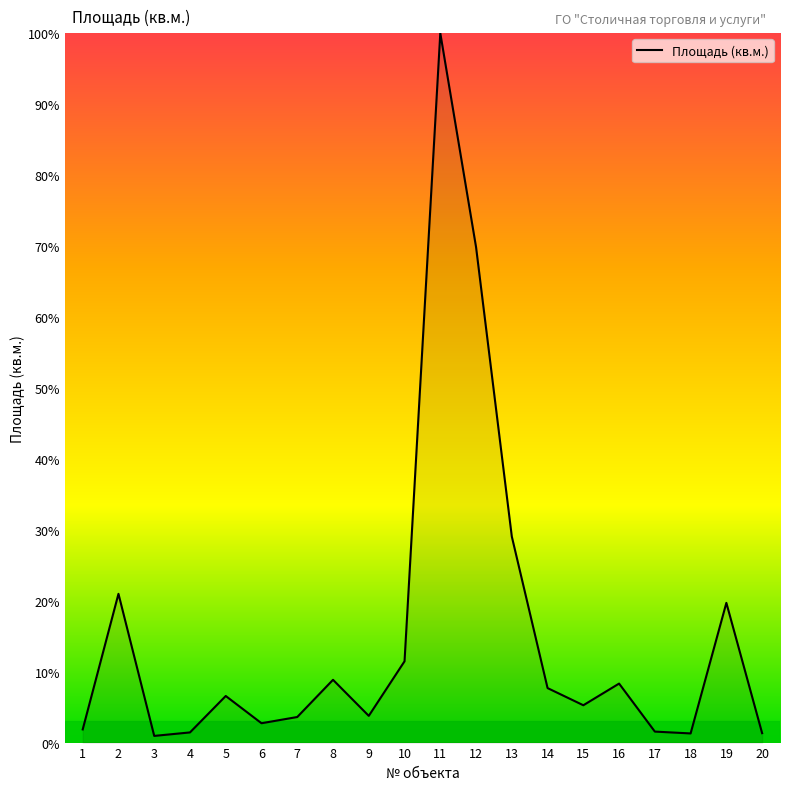

What is the greatest value displayed?

100.0